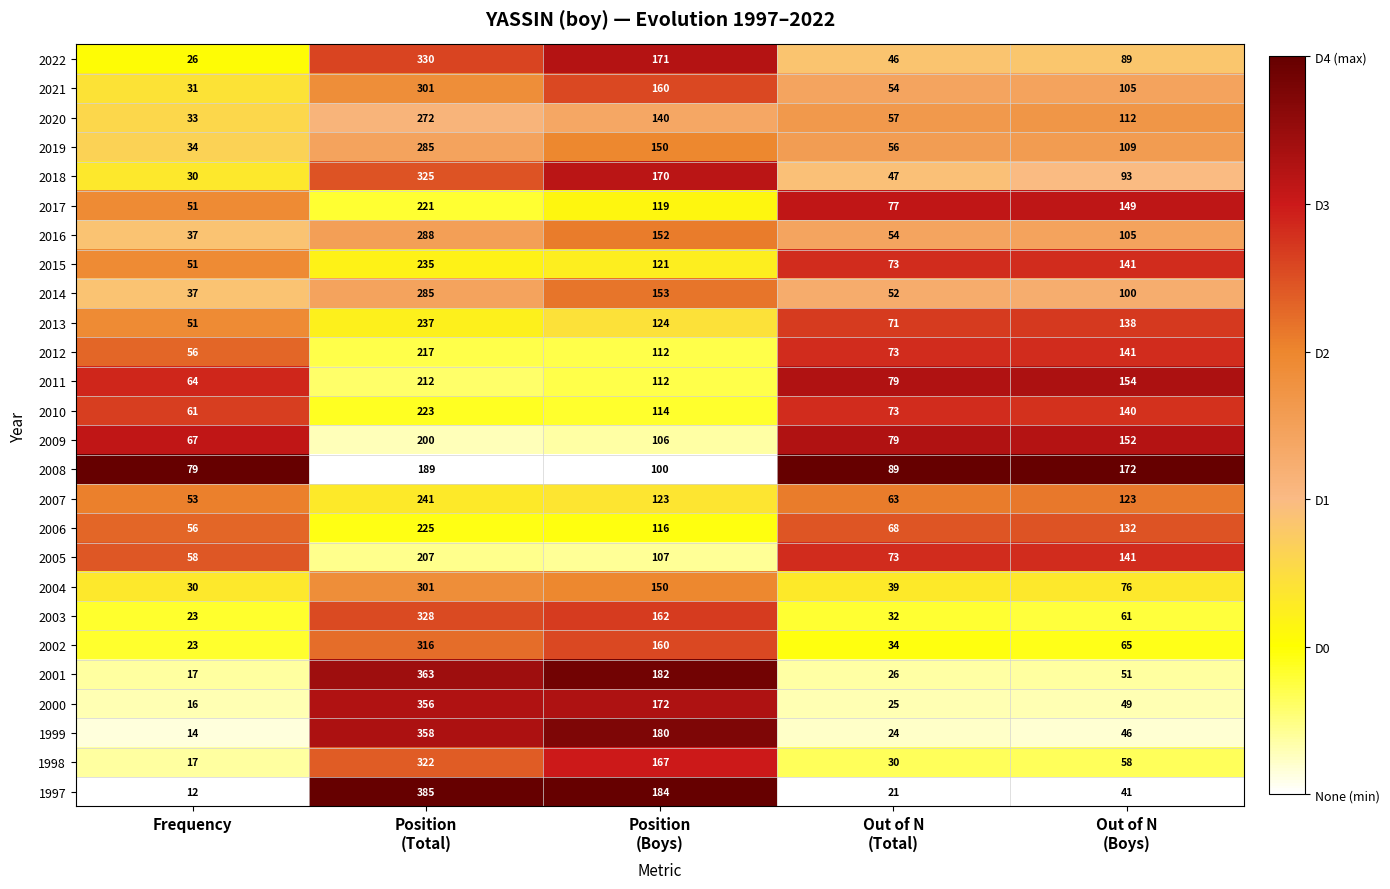

At which category is the sum across all series the highest?

Position
(Total)